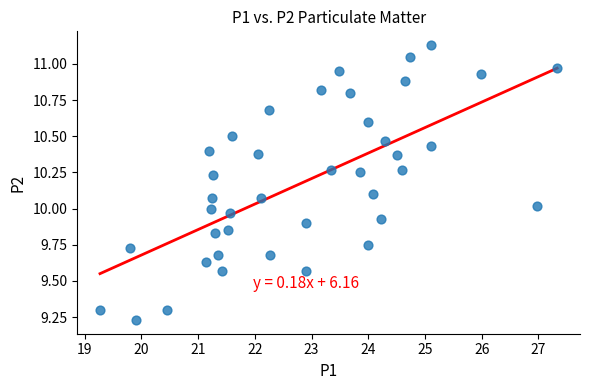

What is the range of Y values (max minus min)?

1.9